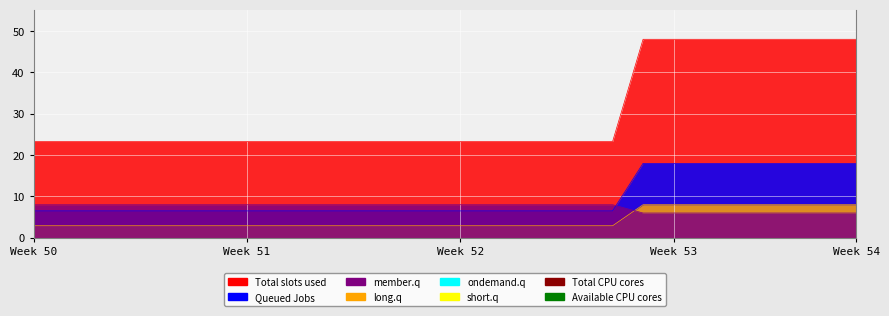

True or false: long.q and member.q intersect in this chart.

True